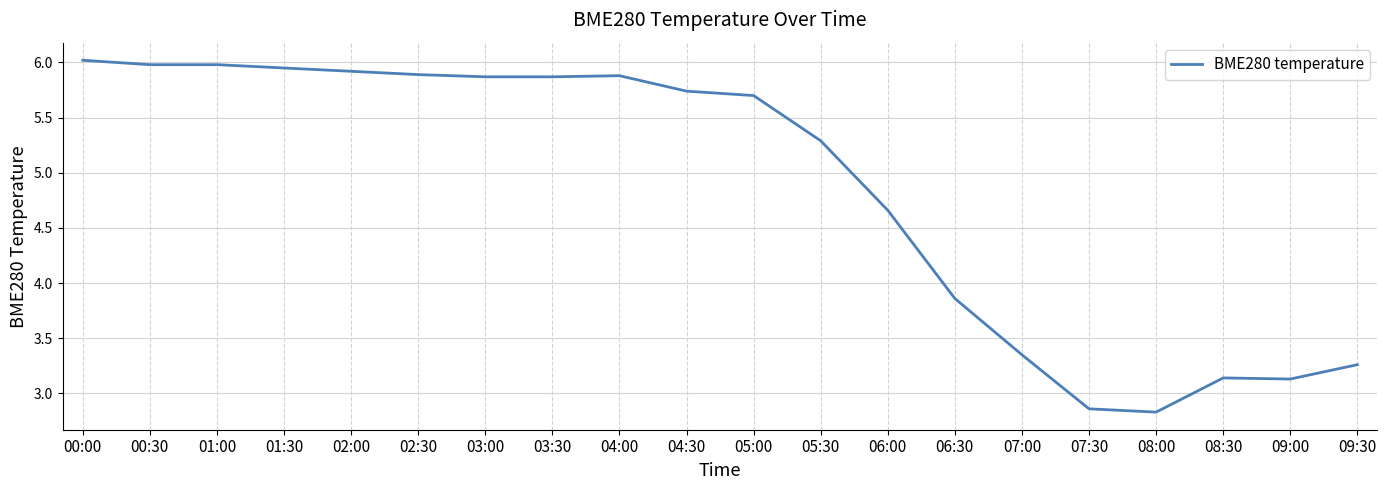

What is the change in value from 07:00 to 08:30?

-0.2